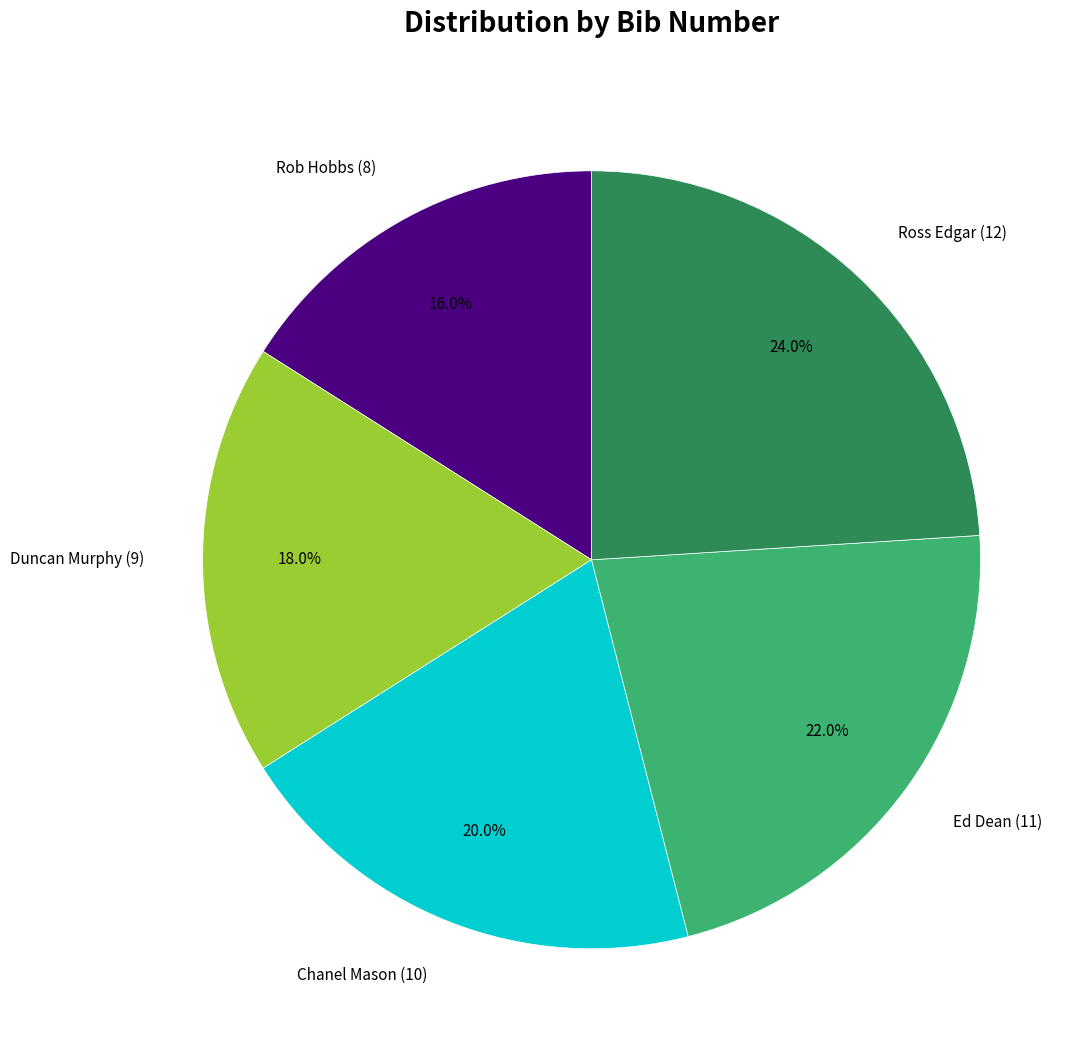

How many slices are in this pie chart?

5